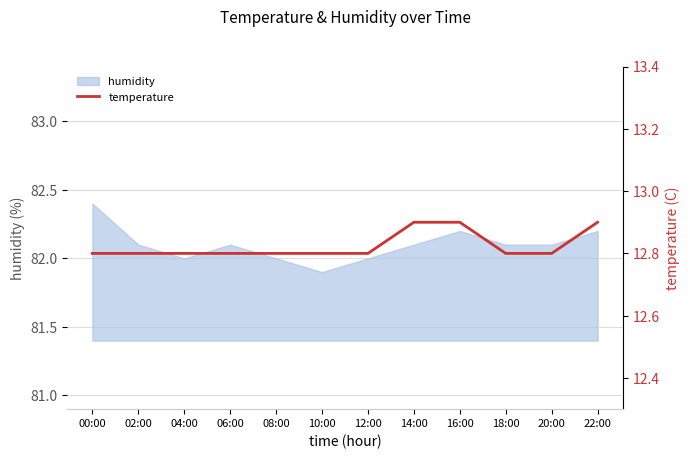

The value of humidity at 16:00 is 82.2. True or false?

True